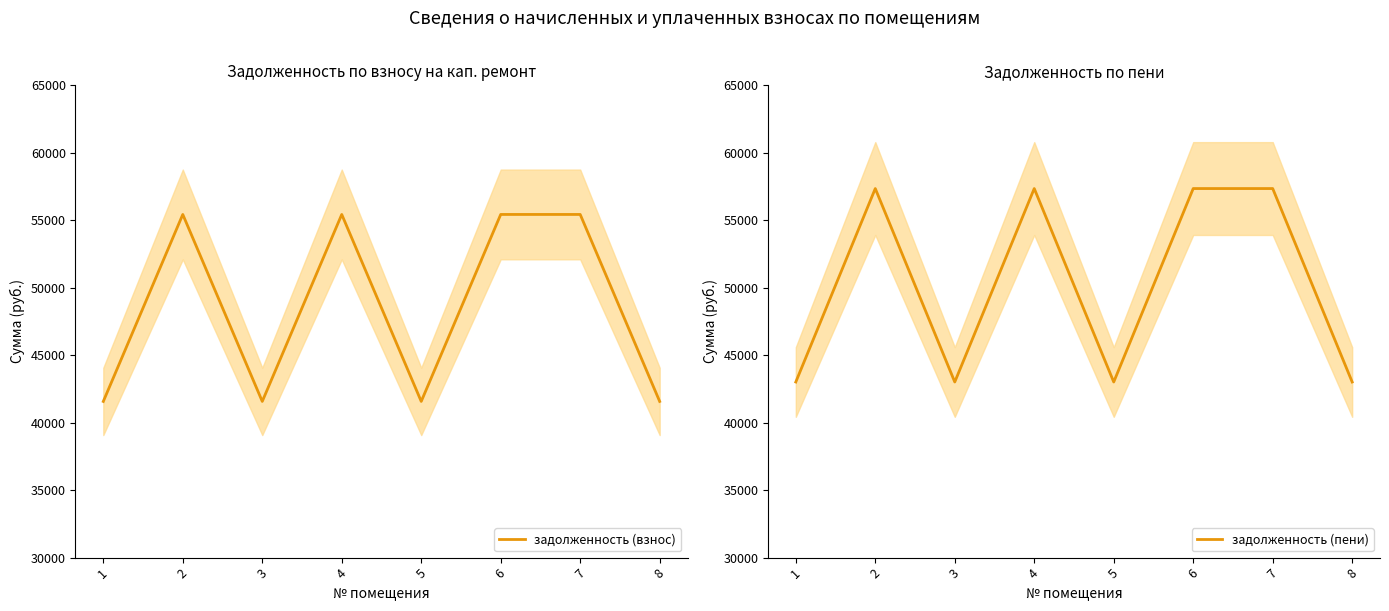

Where does the задолженность (пени) series first go above 57350?

2